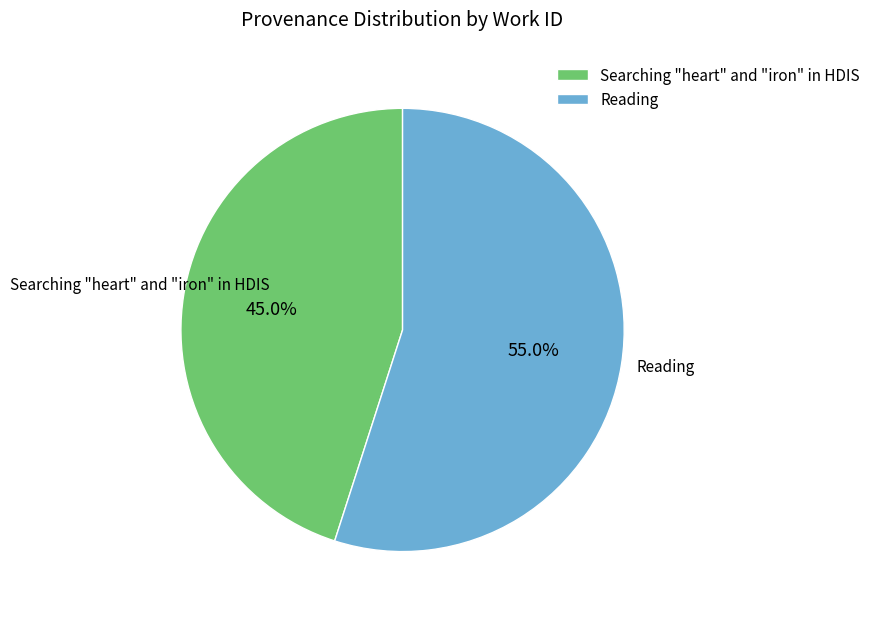

Is there any slice that represents more than half of the pie?

Yes